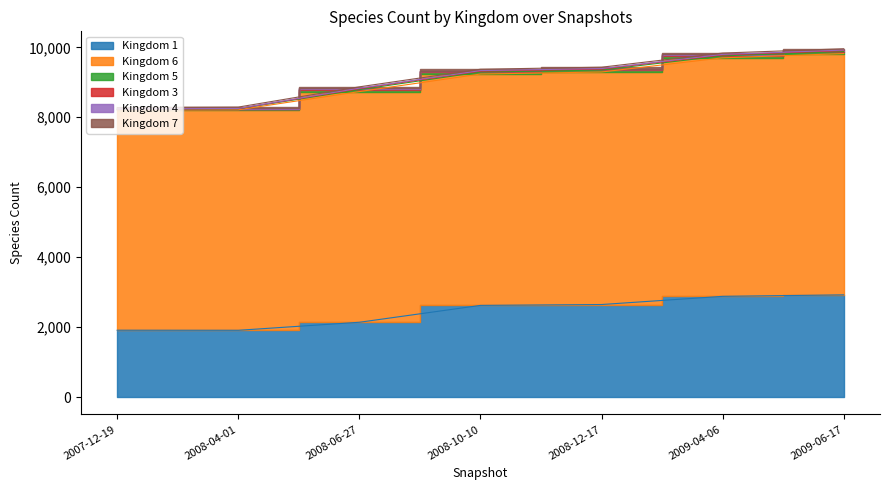

Rank the series by their maximum value, from lowest to highest.

kingdom_4, kingdom_3, kingdom_7, kingdom_5, kingdom_1, kingdom_6